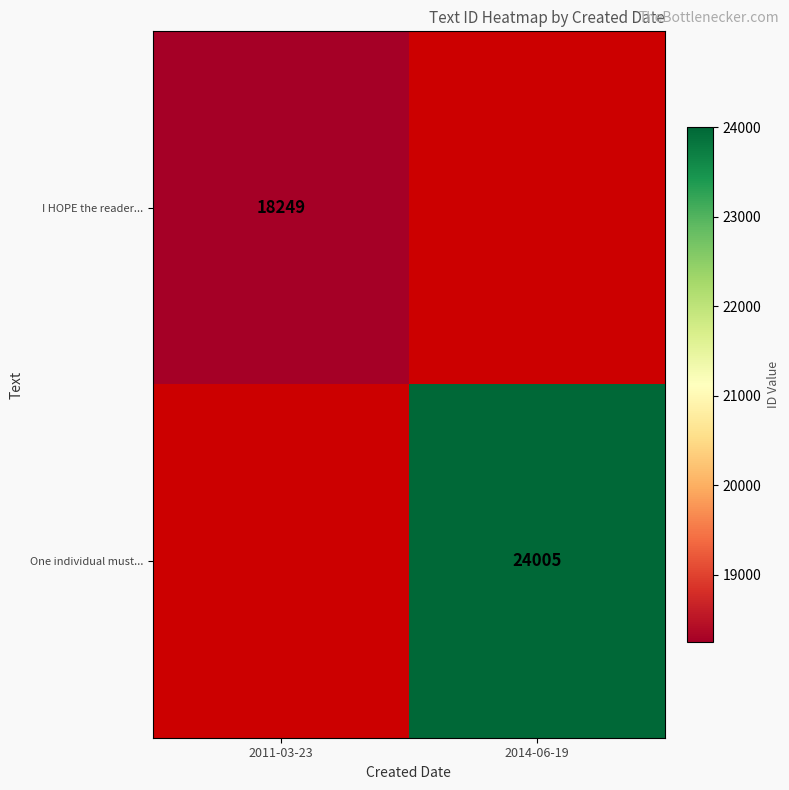

True or false: One individual must... has a value of 24005 at 2014-06-19.

True